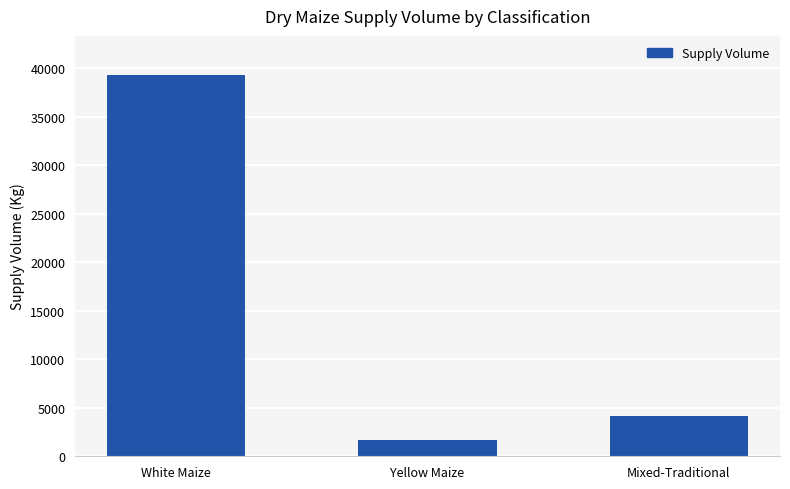

The value at Mixed-Traditional is 4200. True or false?

True